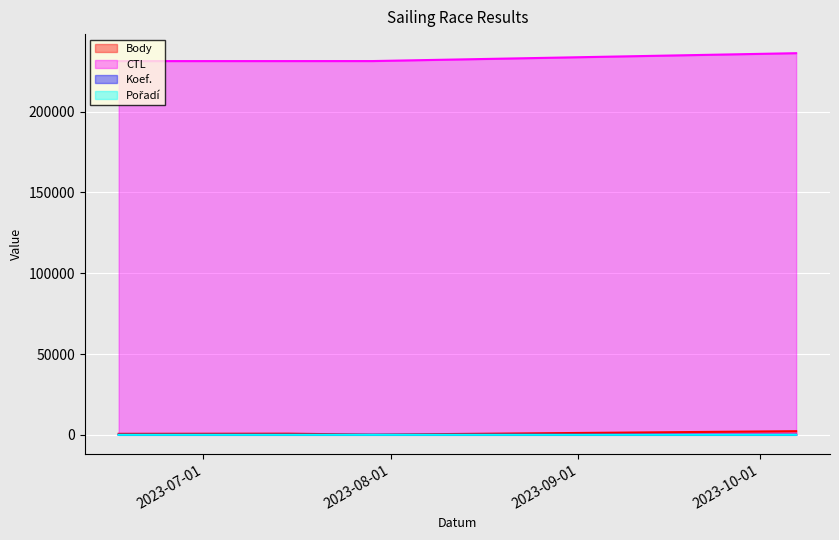

True or false: CTL and Pořadí cross at least once.

False